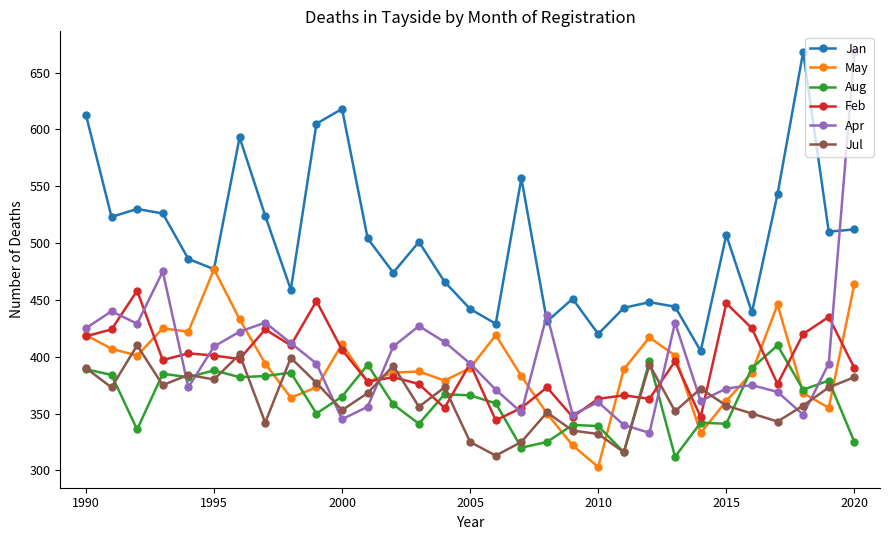

Which series has the largest range (max minus min)?

Apr